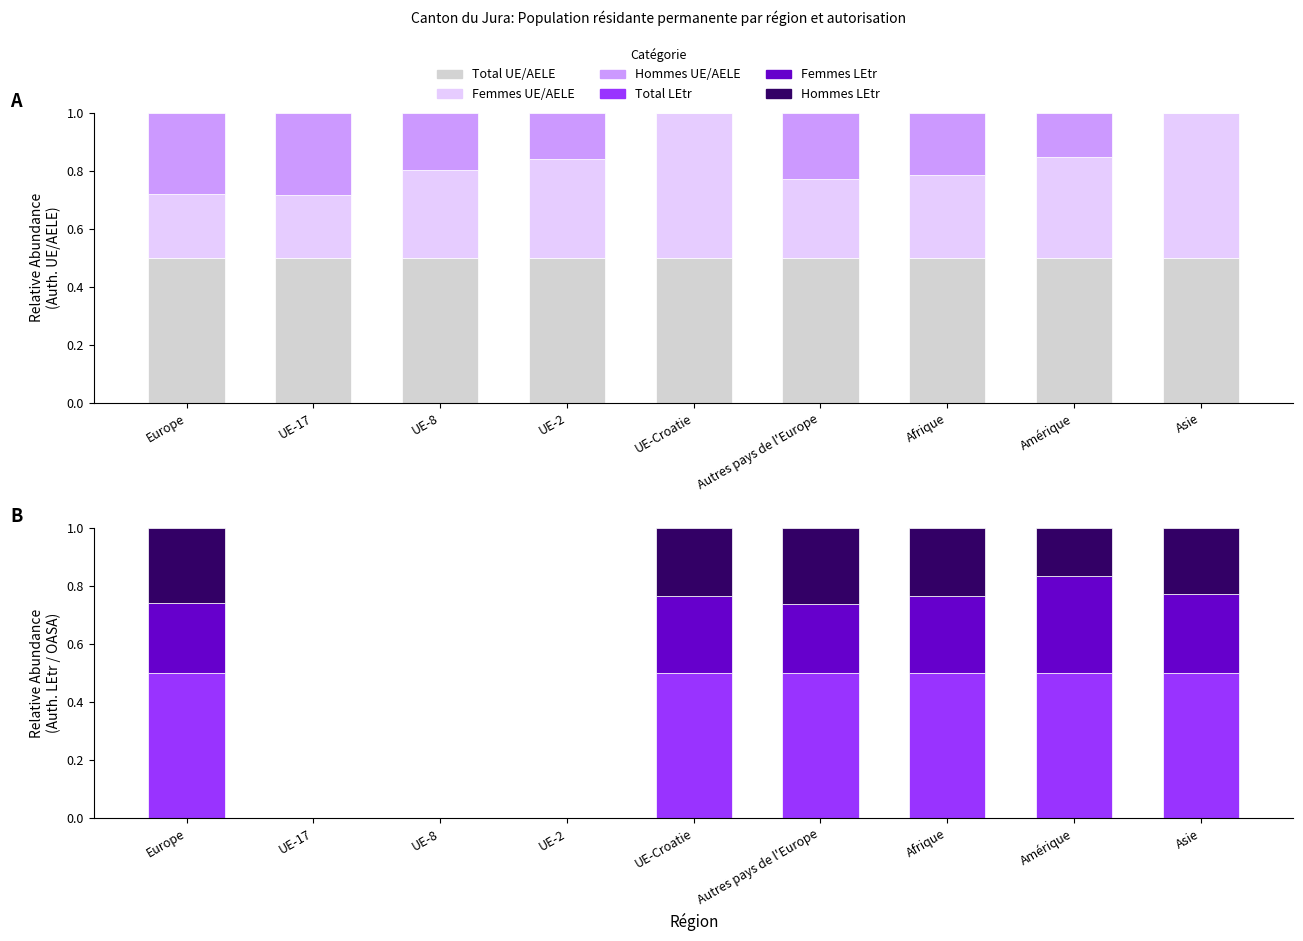

What is the sum of the Total (Auth. UE/AELE) values at Asie and UE-2?

1.0